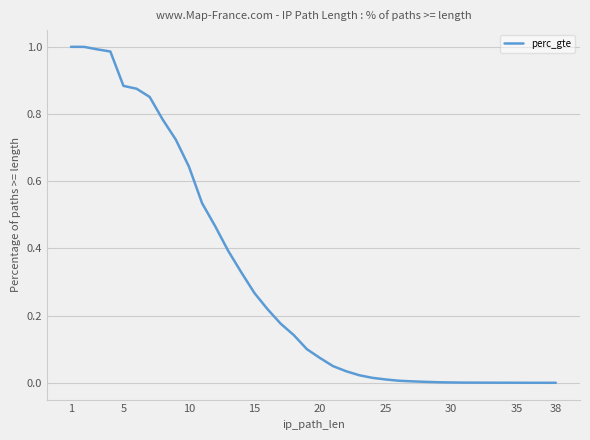

True or false: the data has more than 1 interior local peaks.

False